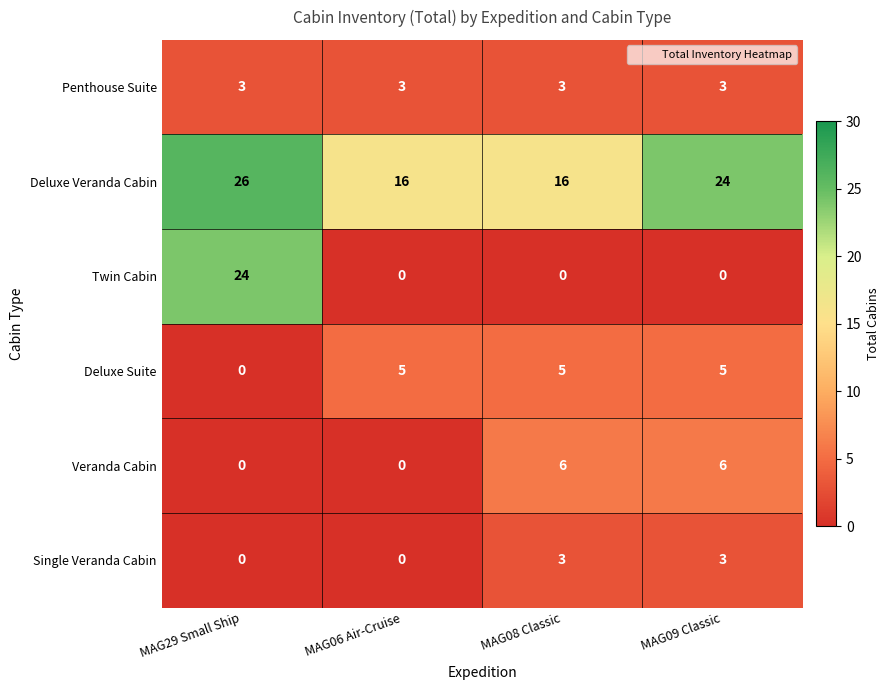

Which category has the highest value across all series?

MAG29 Small Ship